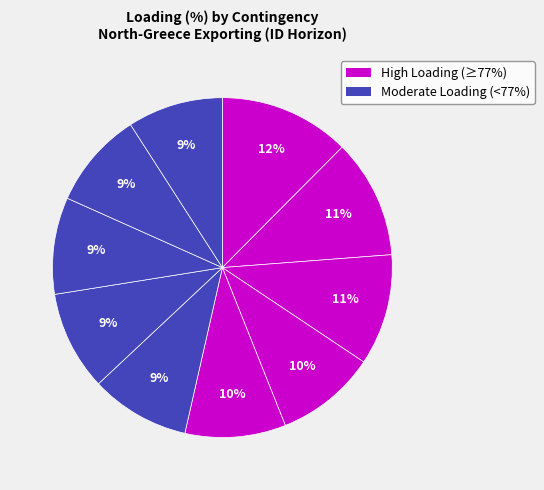

How many slices are in this pie chart?

10